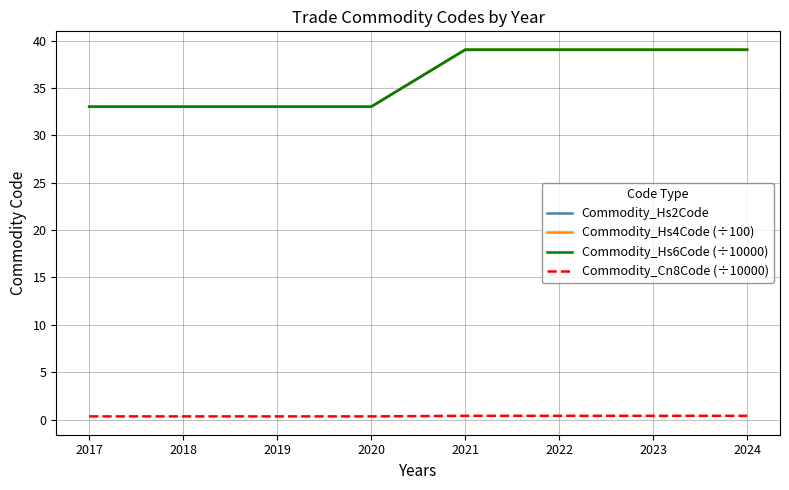

Which series changed the most between 2020 and 2021?

Commodity_Hs6Code (÷10000)